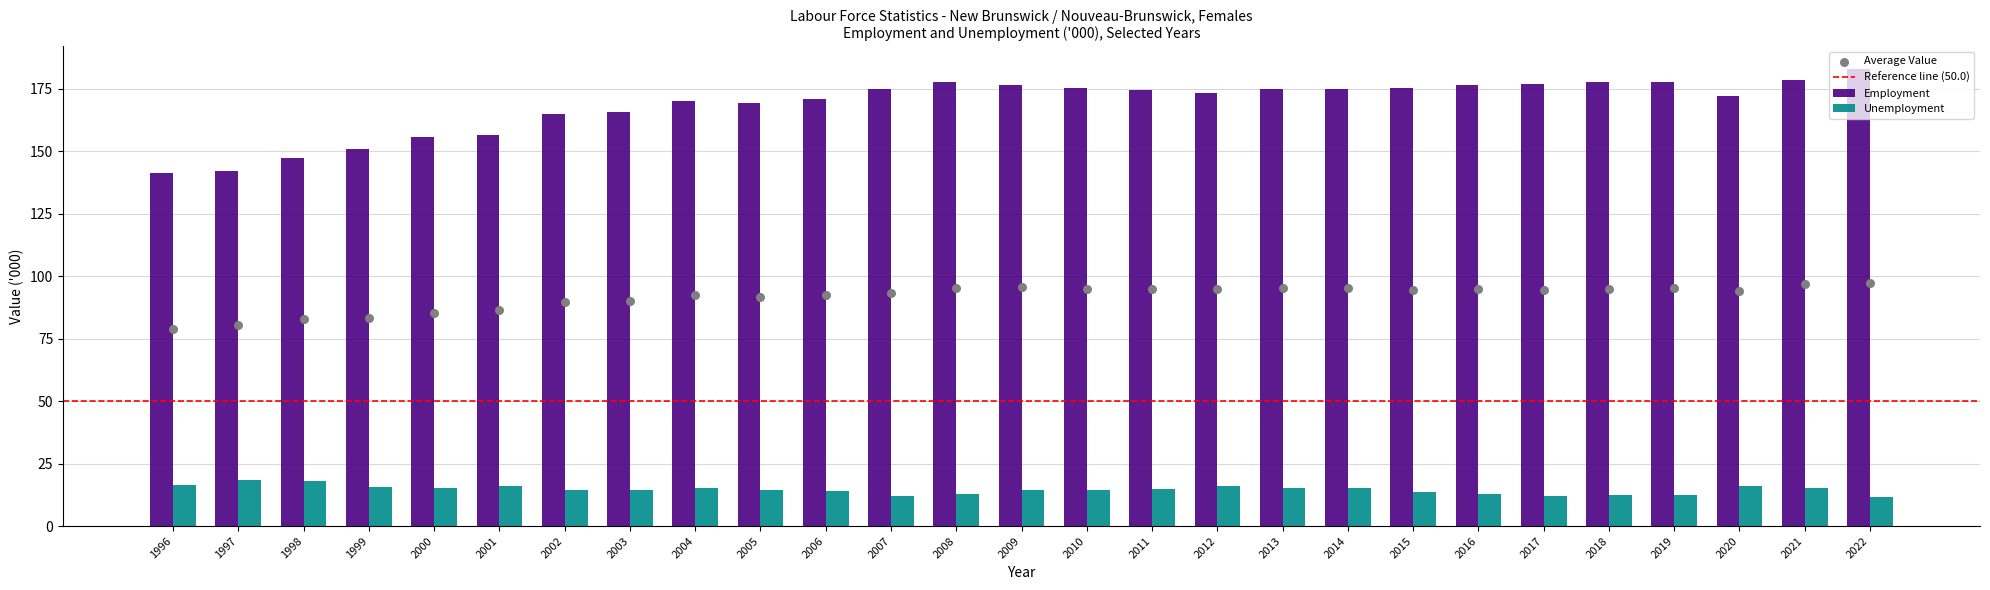

Which series has the largest Y range (max minus min)?

Employment